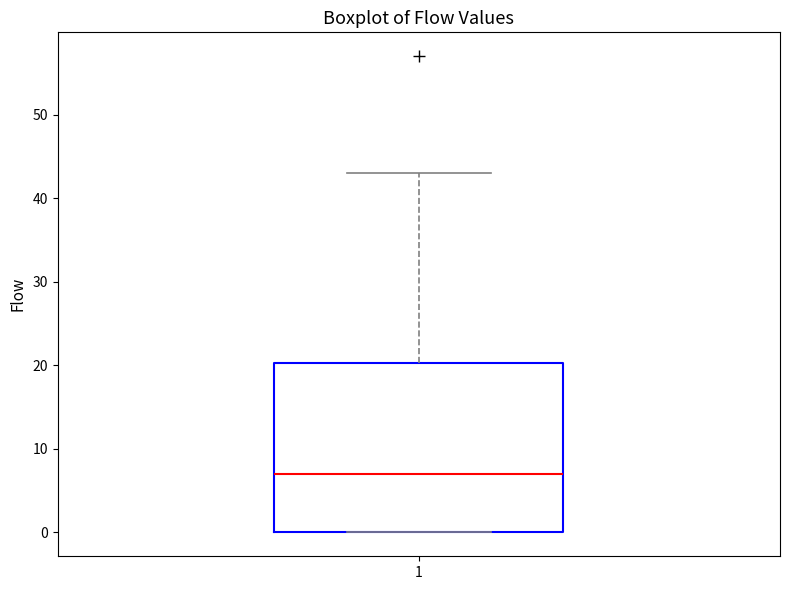

Transcribe this box plot: give where the median line is, the range the box spans, and where the two whiskers end, as read against the y-axis. The values are not printed on the chart, so give them approximately, as read against the axis.

median 7, box 0 to 20, whiskers 0 to 43